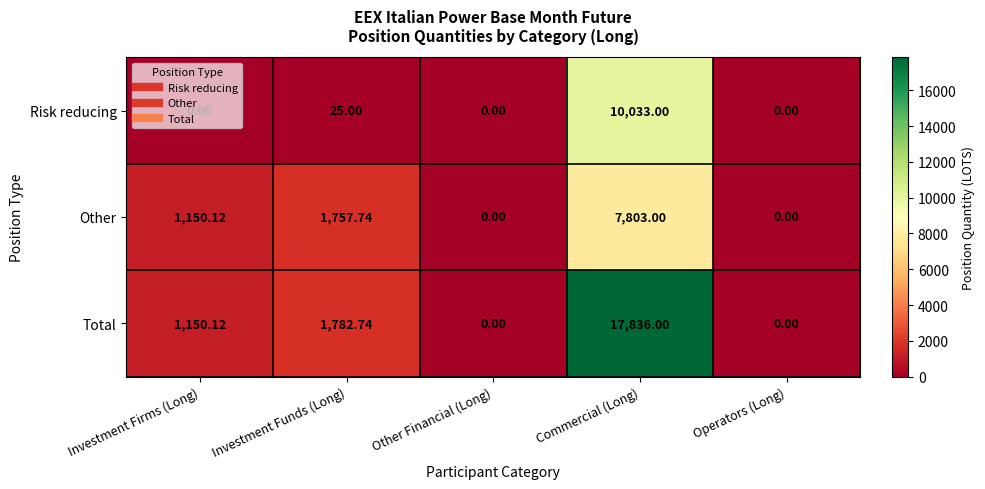

Which series has the largest total across all categories?

Total